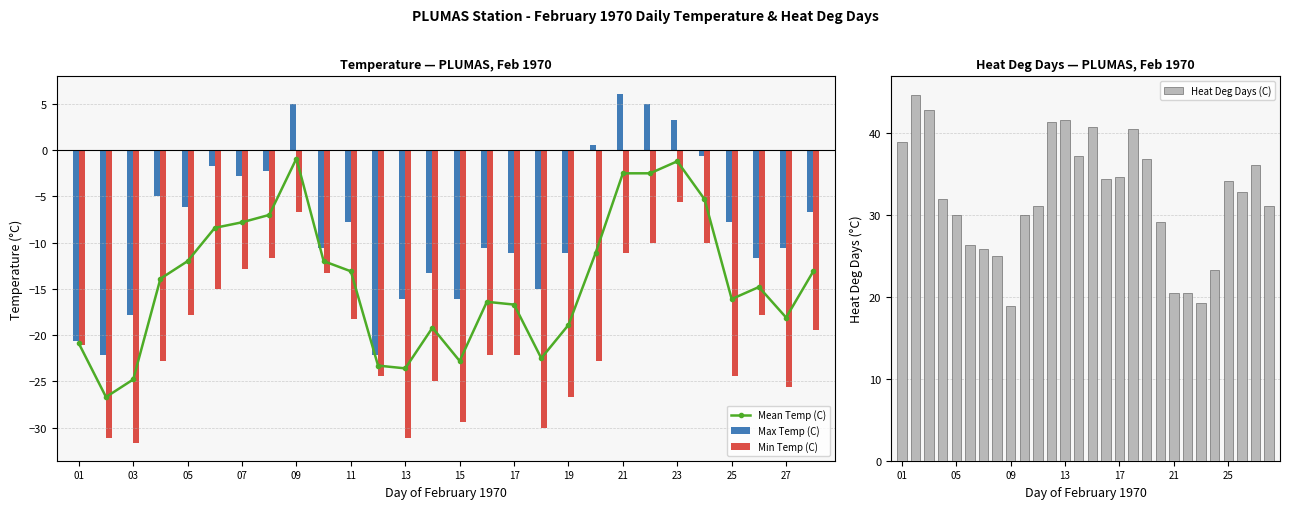

What are all the series names shown in the legend?

Mean Temp (C), Max Temp (C), Min Temp (C), Heat Deg Days (C)